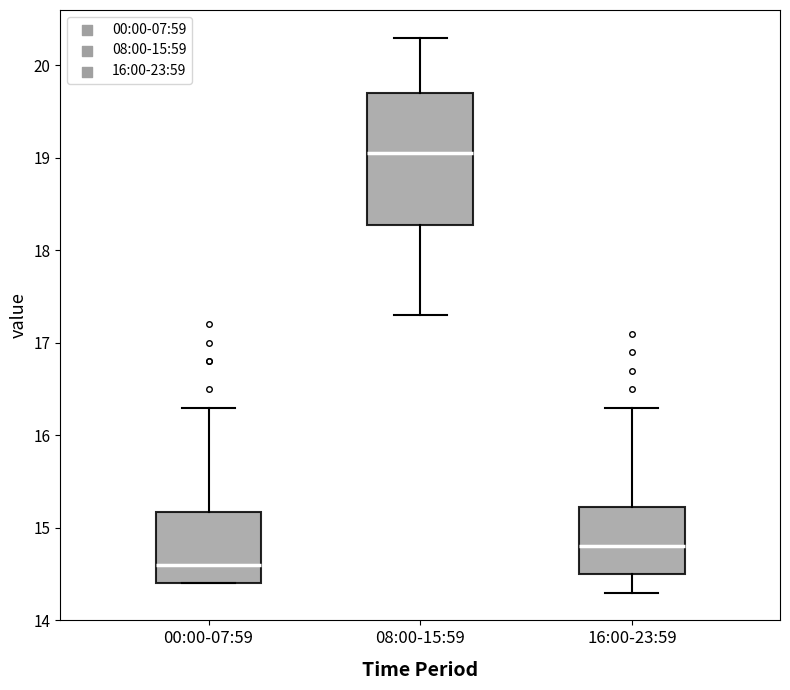

Comparing the boxes themselves (not the whiskers), which one is the tallest?

08:00-15:59